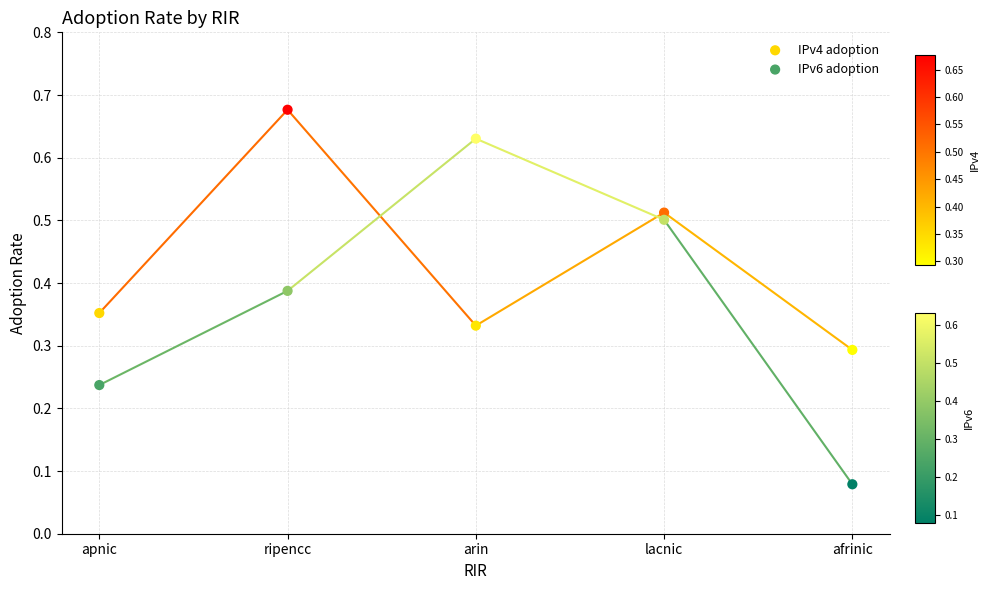

Which series has the widest spread of Y values?

IPv6 adoption